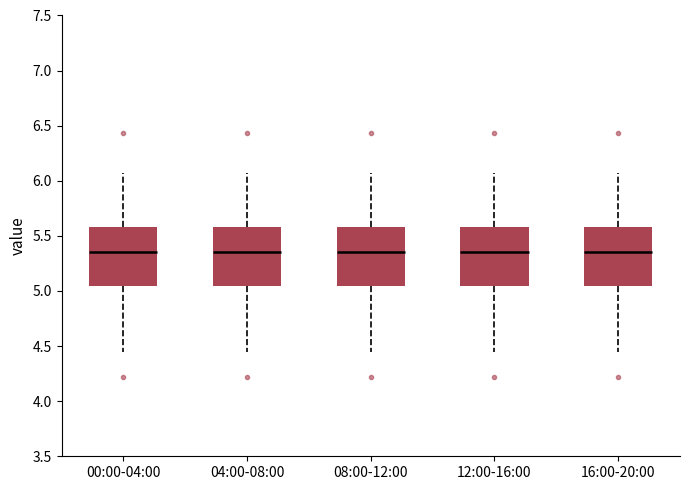

Where does the lower whisker of the box for 00:00-04:00 end on the y-axis? The values are not printed on the chart, so give them approximately, as read against the axis.

4.45